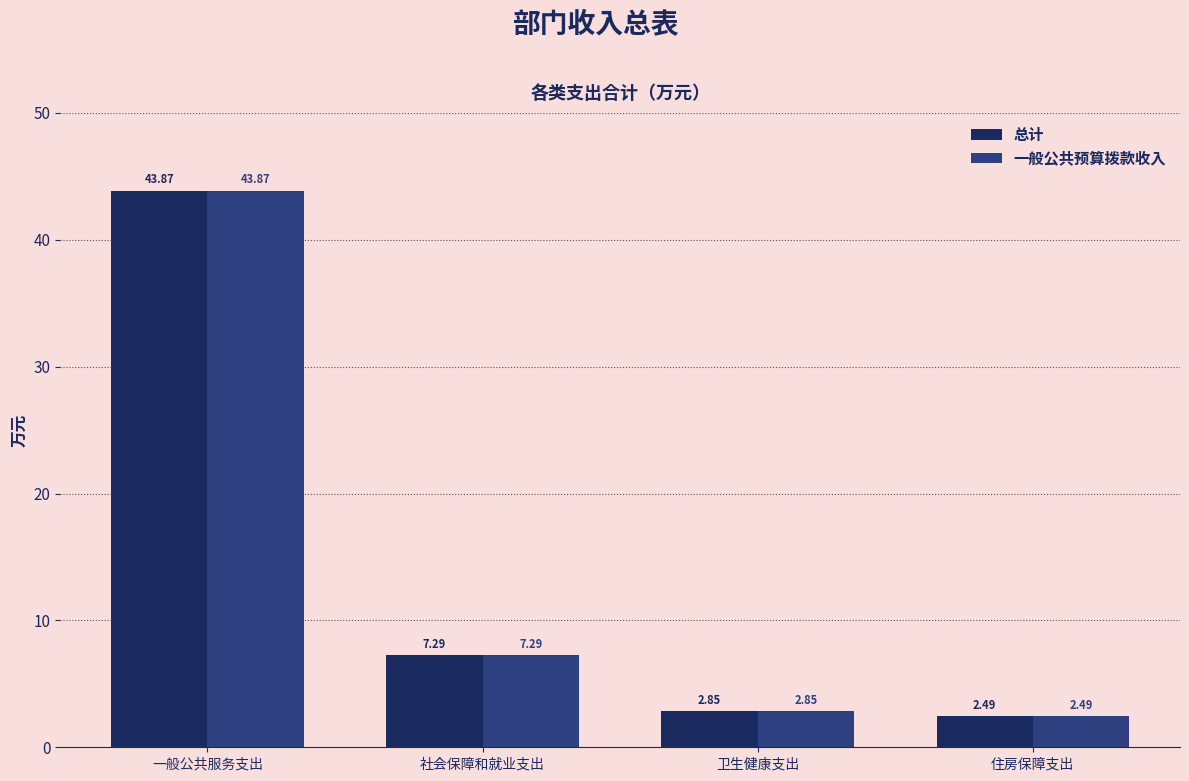

At how many categories does at least one series exceed 14?

1